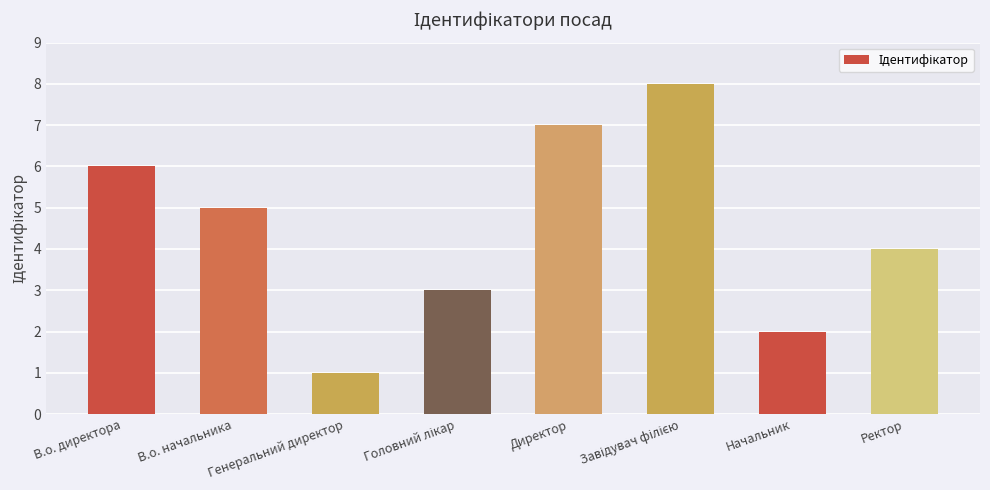

Approximately how many times larger is the value at Директор compared to В.о. начальника?

1.4